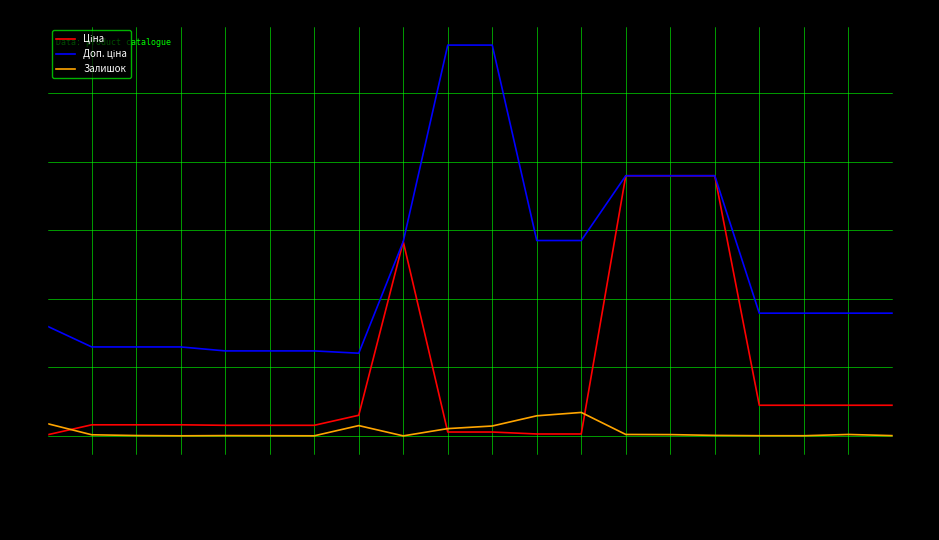

How many categories are shown in the chart?

20